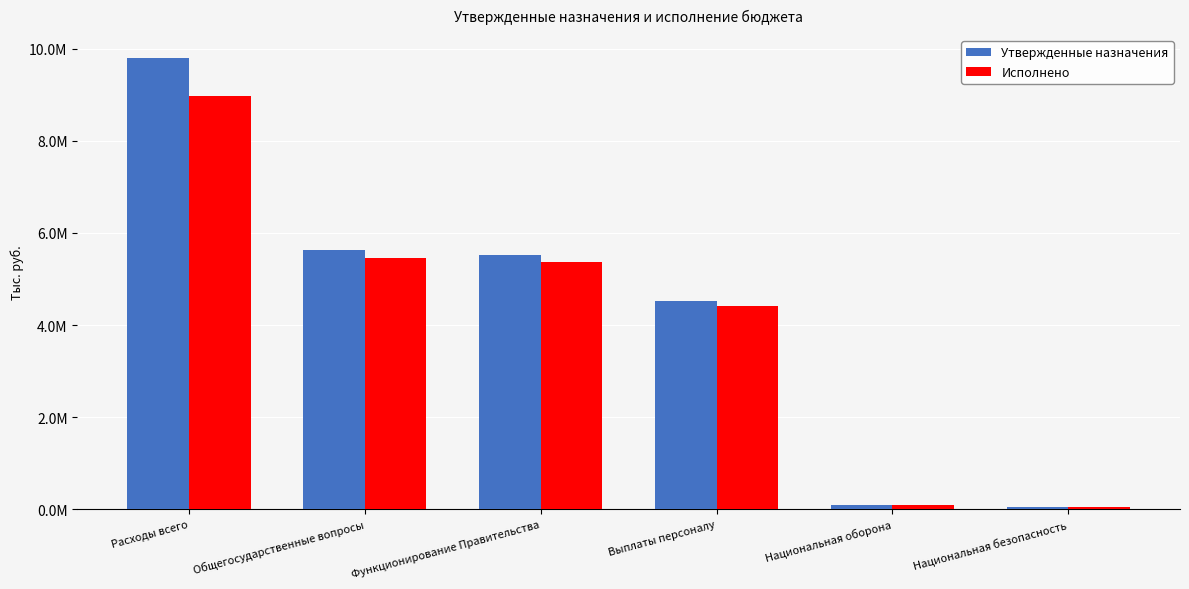

Reading left to right, list all the values displayed in this chart.

Утвержденные назначения: 9804500.0	5620000.0	5512200.0	4524000.0	102200.0	58000.0
Исполнено: 8972186.8	5464726.5	5359029.8	4409667.7	102200.0	50565.0